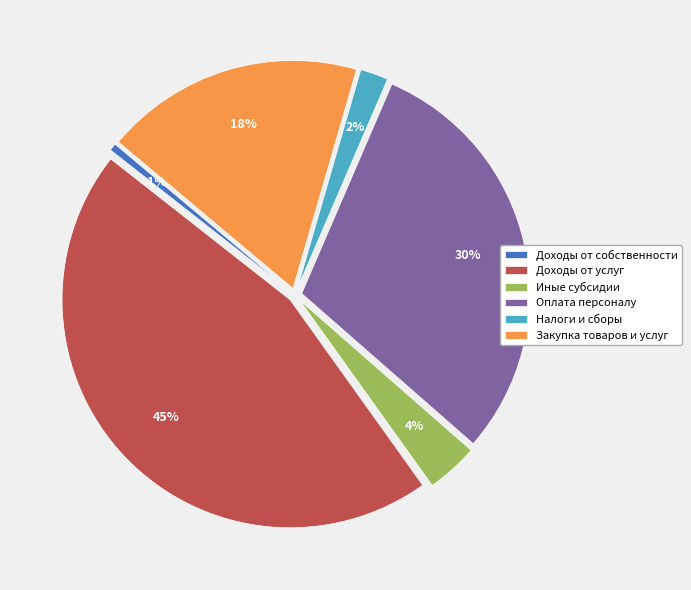

Does Налоги и сборы represent more than half of the total?

No